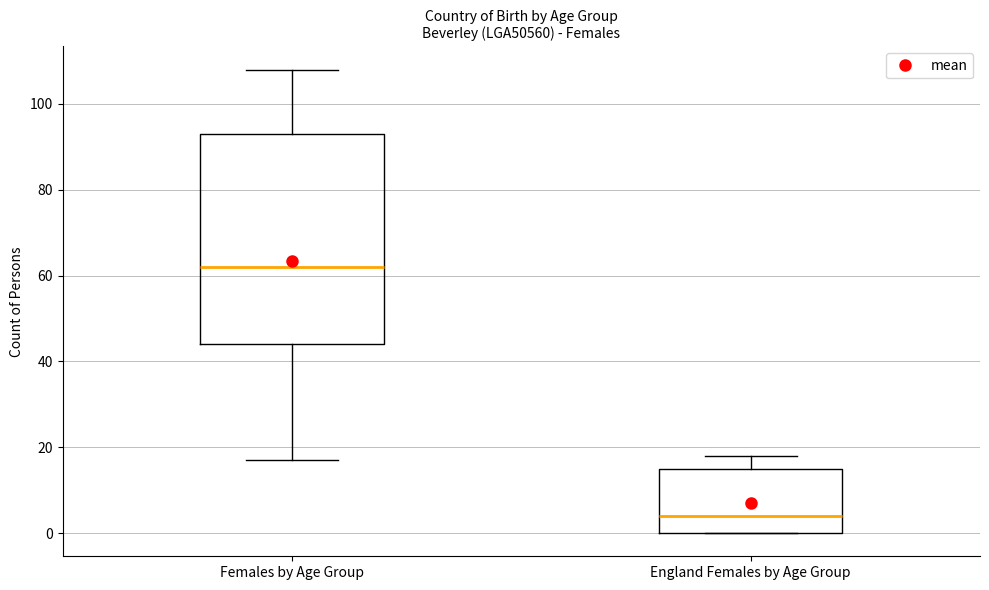

Which box's median line is the lowest?

England Females by Age Group